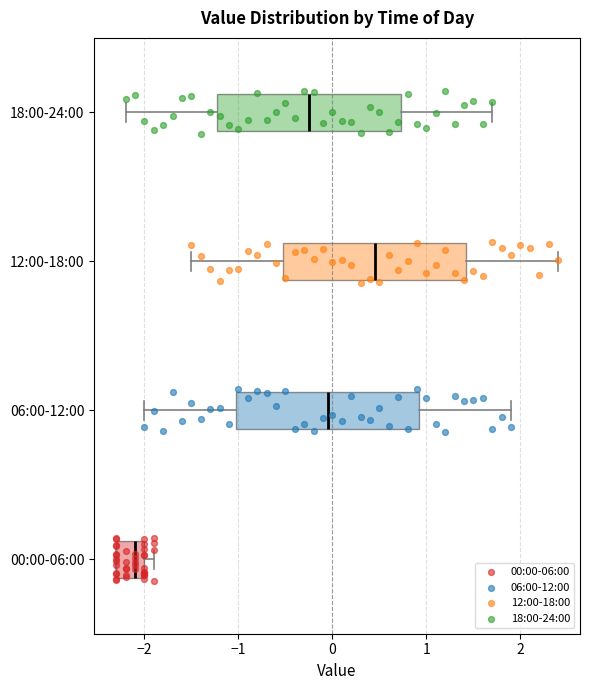

Which box's median line is the furthest to the left?

00:00-06:00